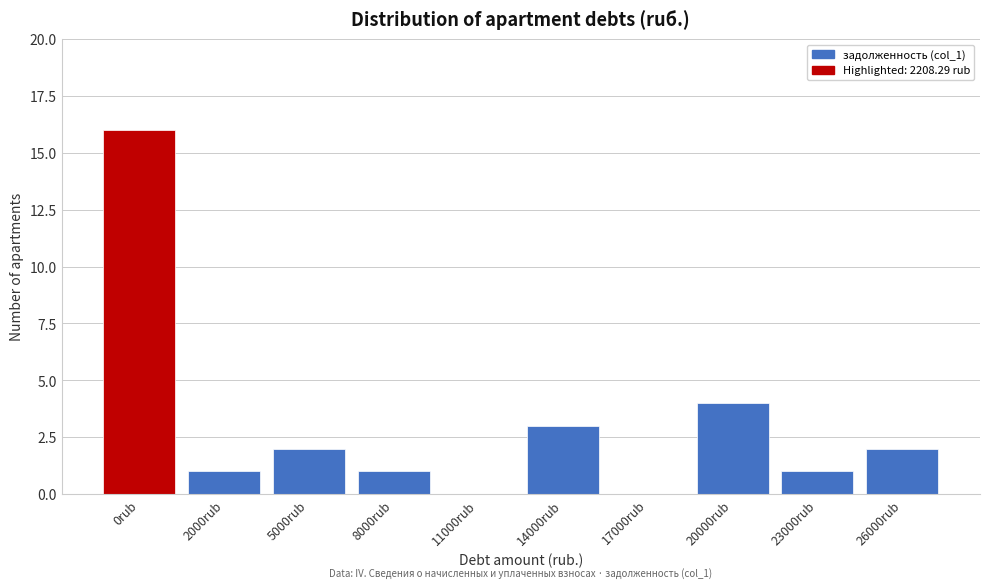

Reading right to left, list all the values displayed in this chart.

26000rub=2	23000rub=1	20000rub=4	17000rub=0	14000rub=3	11000rub=0	8000rub=1	5000rub=2	2000rub=1	0rub=16